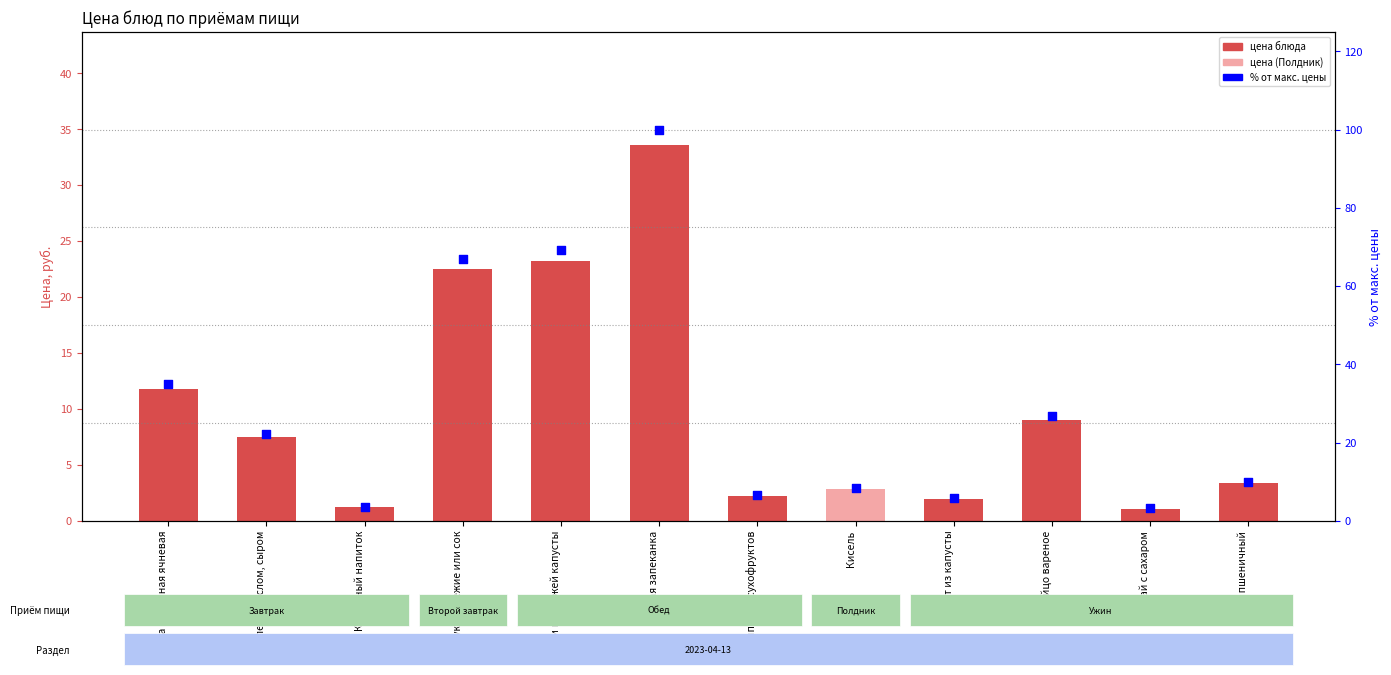

Between Кисель and Салат из капусты, which is larger?

Кисель